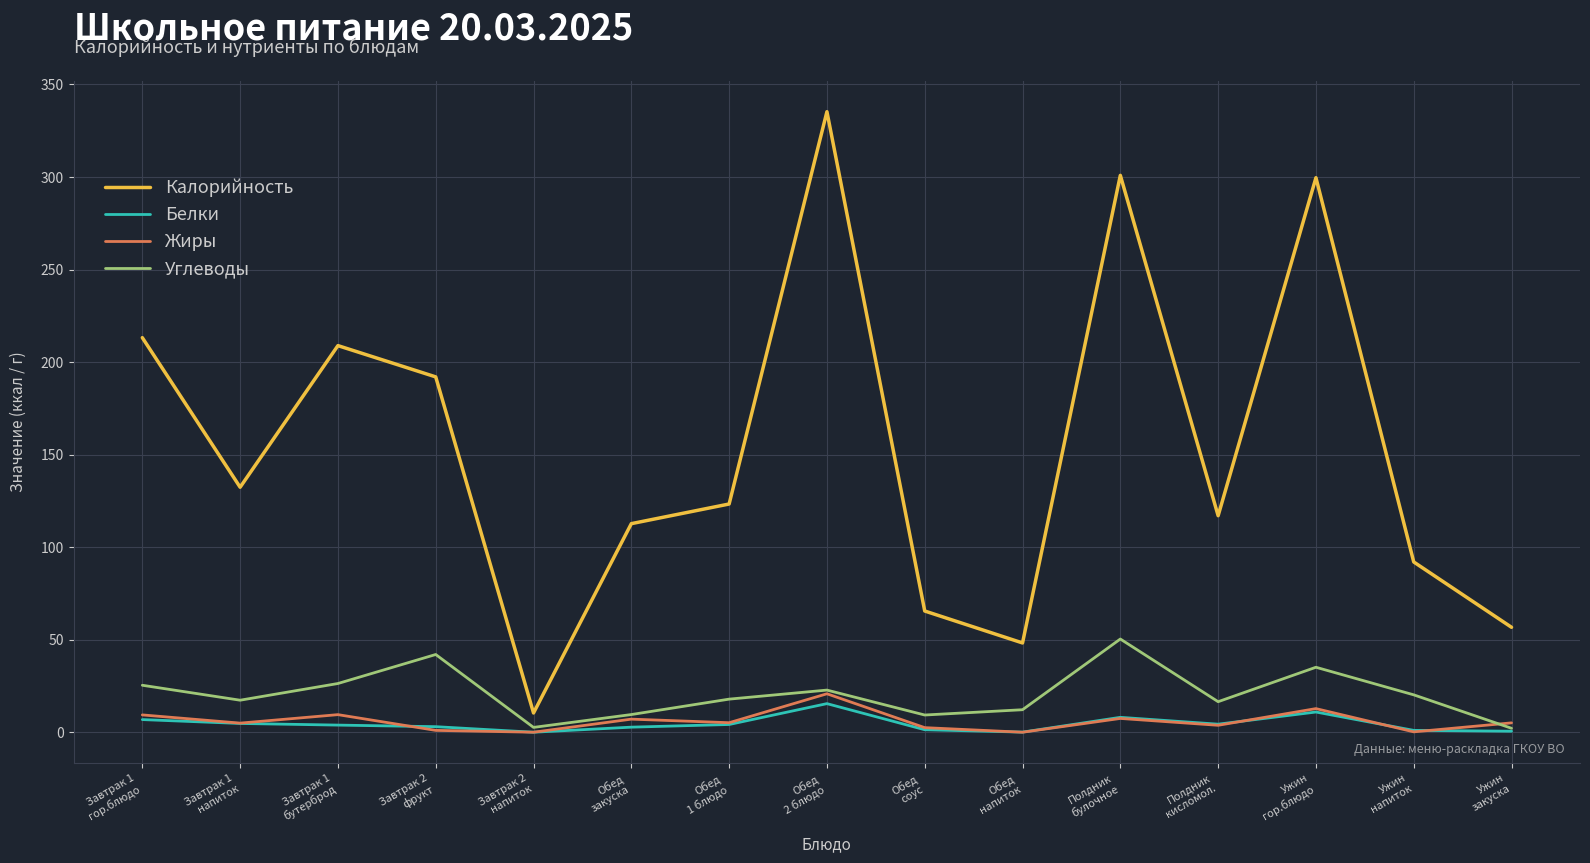

True or false: Калорийность and Жиры intersect in this chart.

False